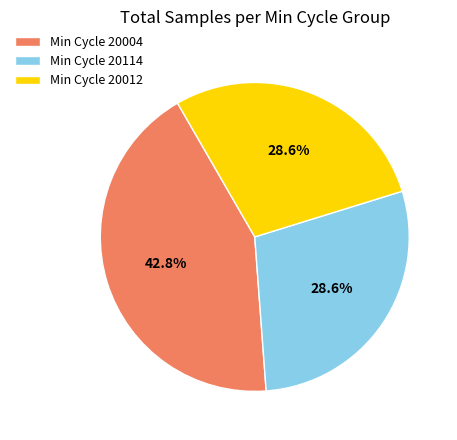

Between Min Cycle 20114 and Min Cycle 20004, which is larger?

Min Cycle 20004